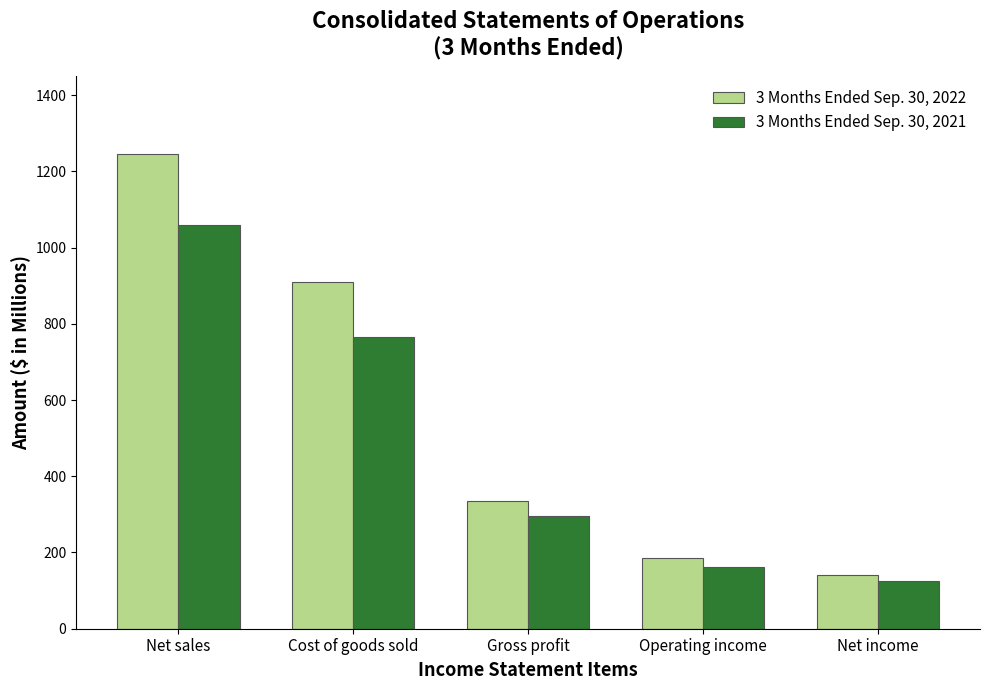

At how many categories does at least one series exceed 494?

2